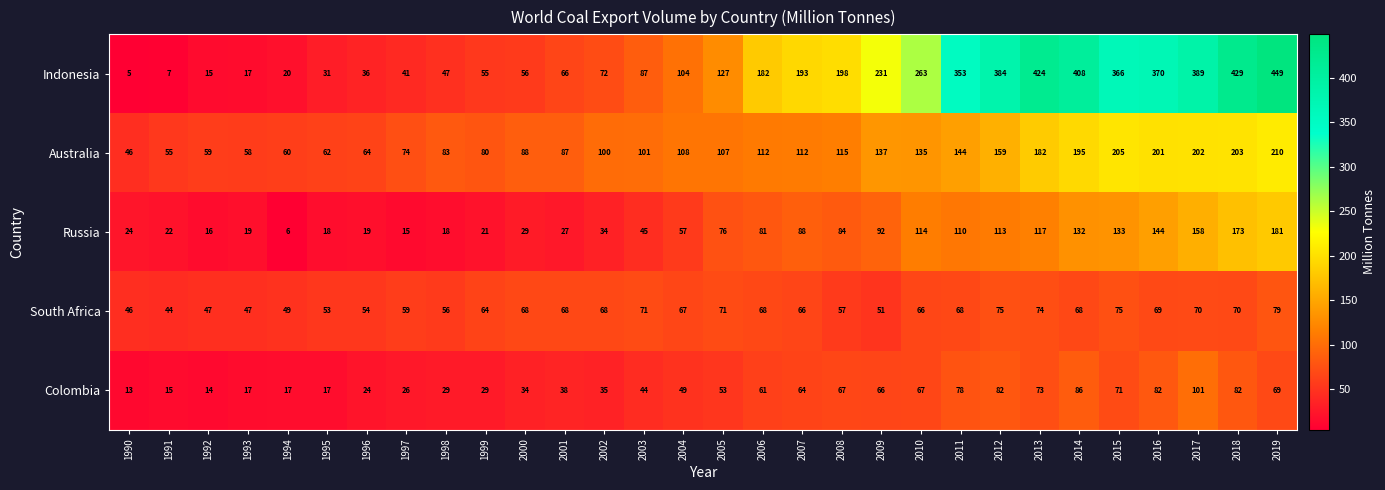

Which label corresponds to the largest value in the chart?

2019